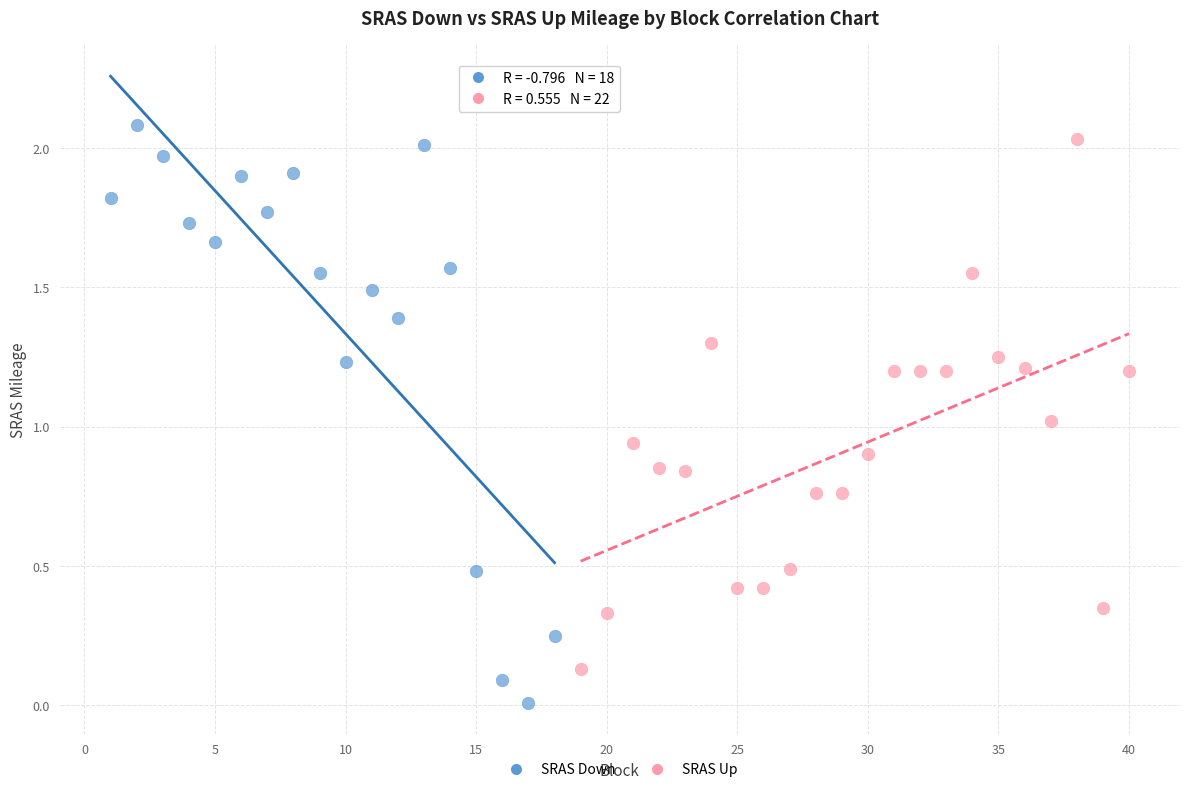

Which series reaches the minimum Y coordinate?

SRAS Down